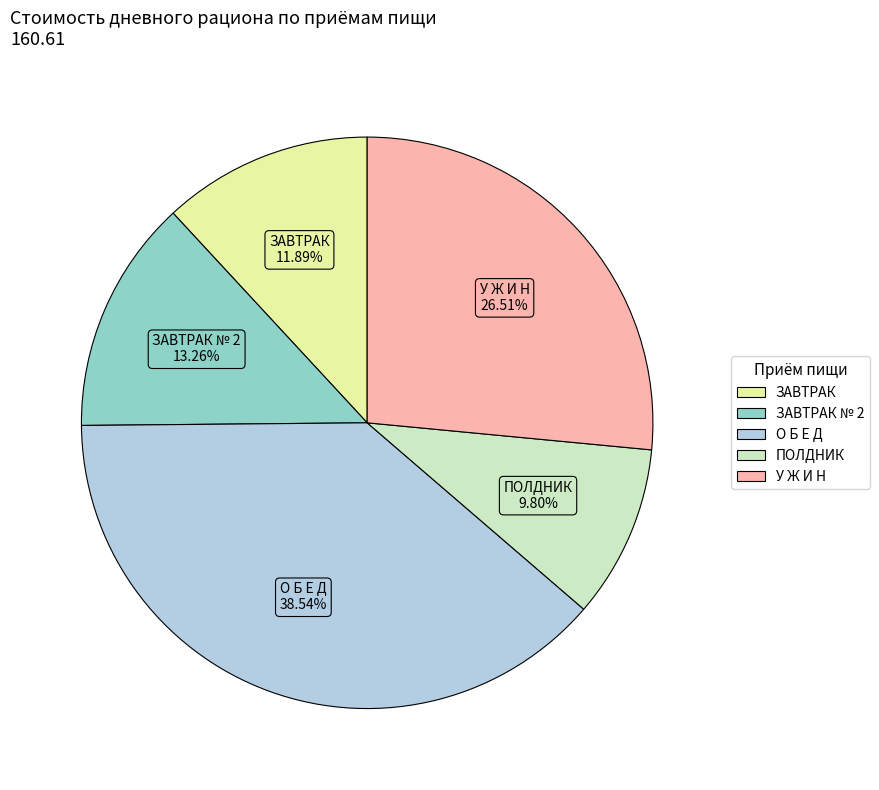

Is there a majority slice in this chart?

No